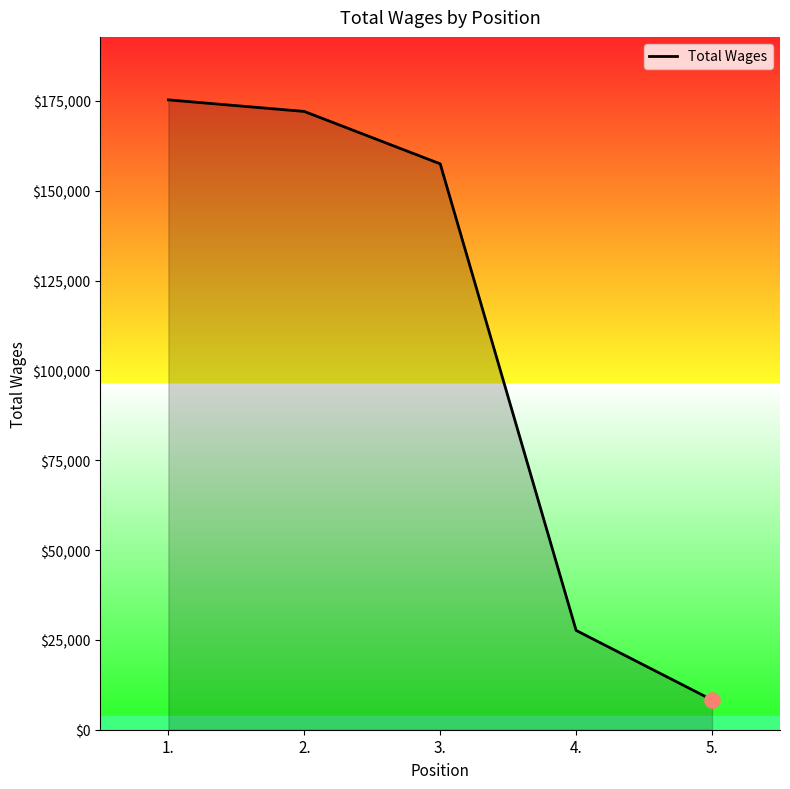

What is the ratio of the value at 3. to the value at 5.?

19.0